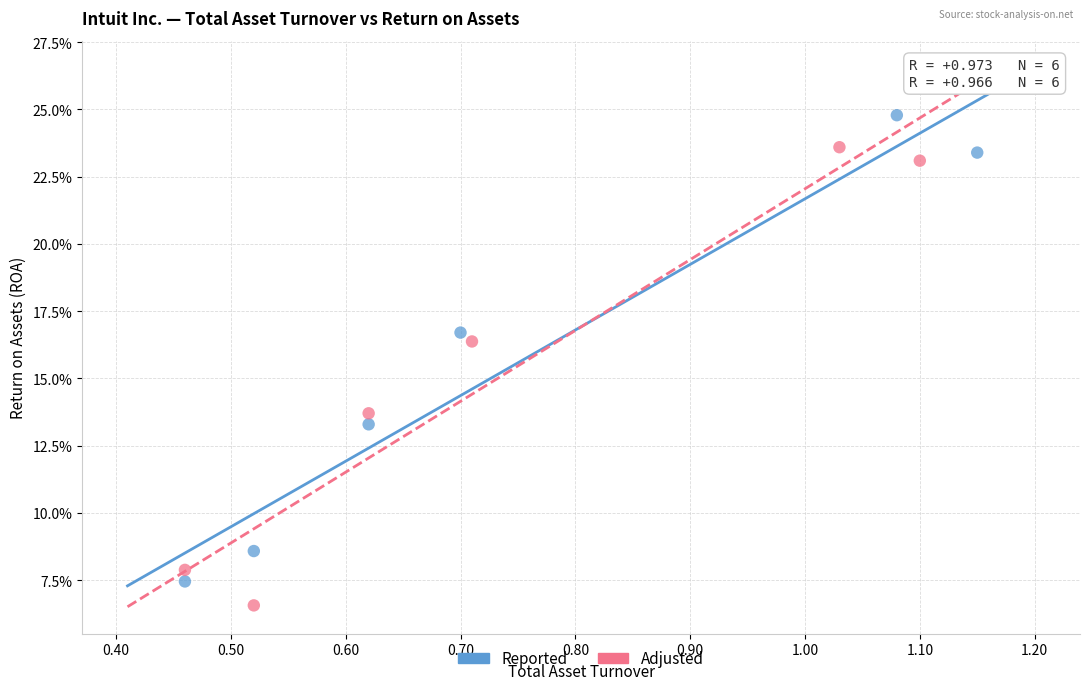

Which series has the widest spread of Y values?

Reported